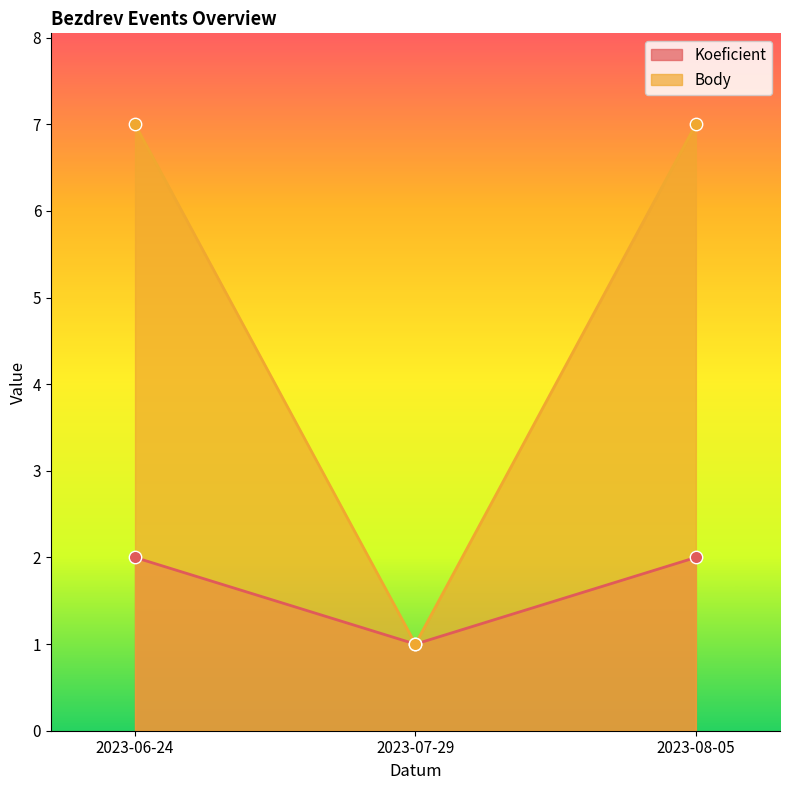

Is the value of Koeficient at 2023-07-29 greater than the value of Body at 2023-07-29?

No